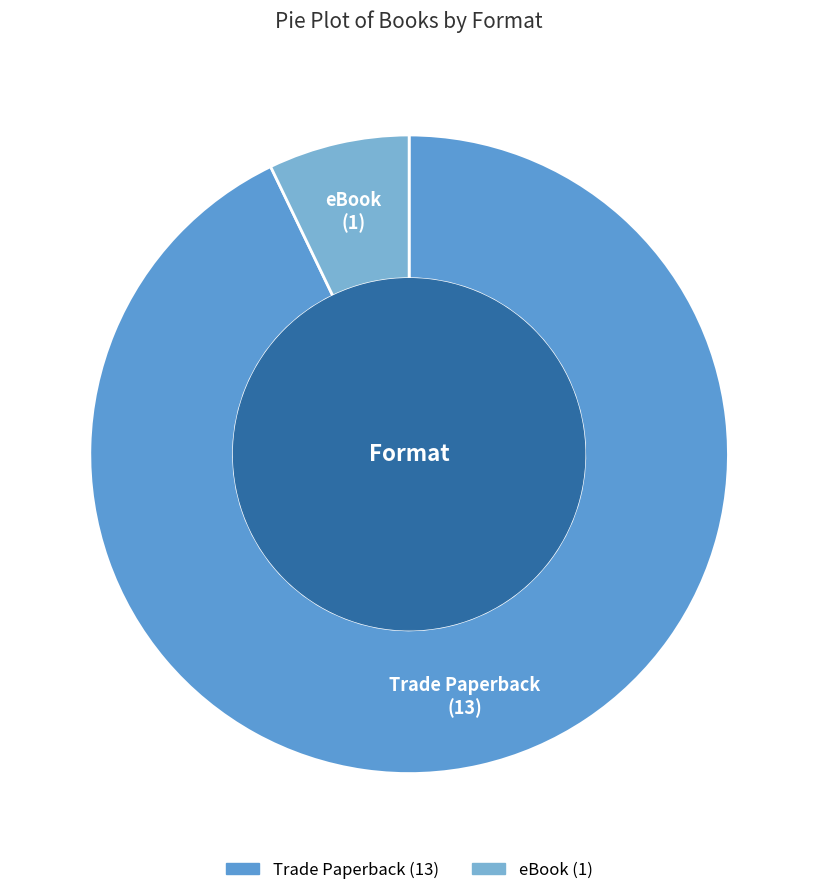

Approximately how many times larger is the value at Trade Paperback compared to eBook?

13.0